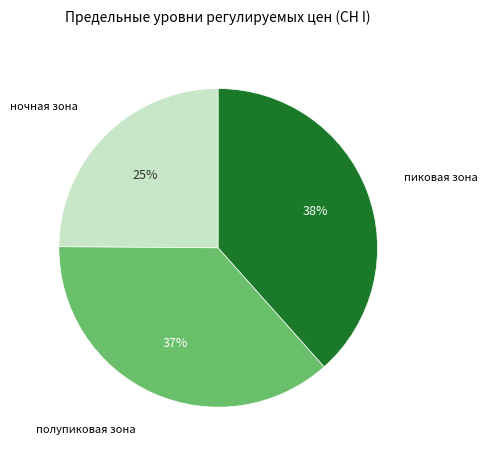

To the nearest percent, what percentage of the pie is ночная зона?

25%